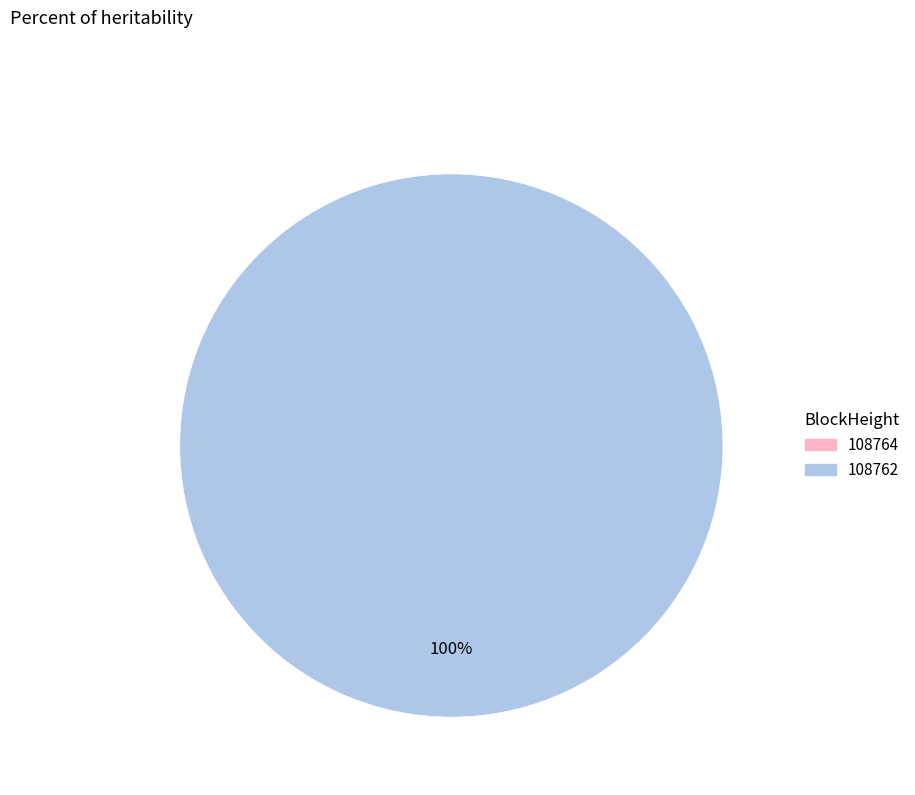

What is the total percentage of 108764 and 108762?

100.0%